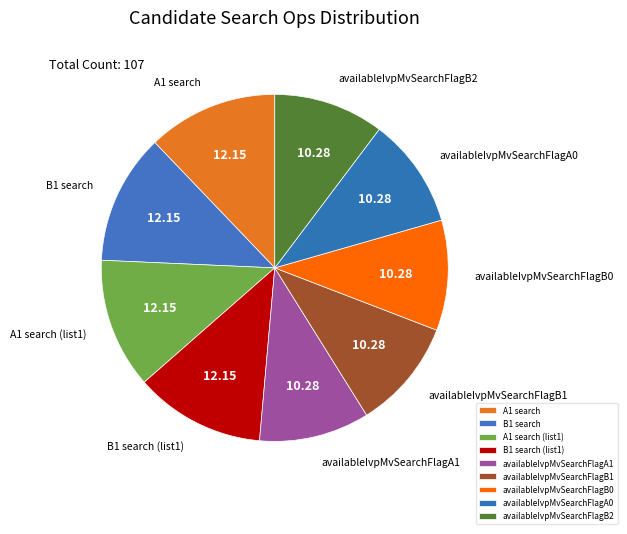

Between availableIvpMvSearchFlagA0 and A1 search, which is larger?

A1 search